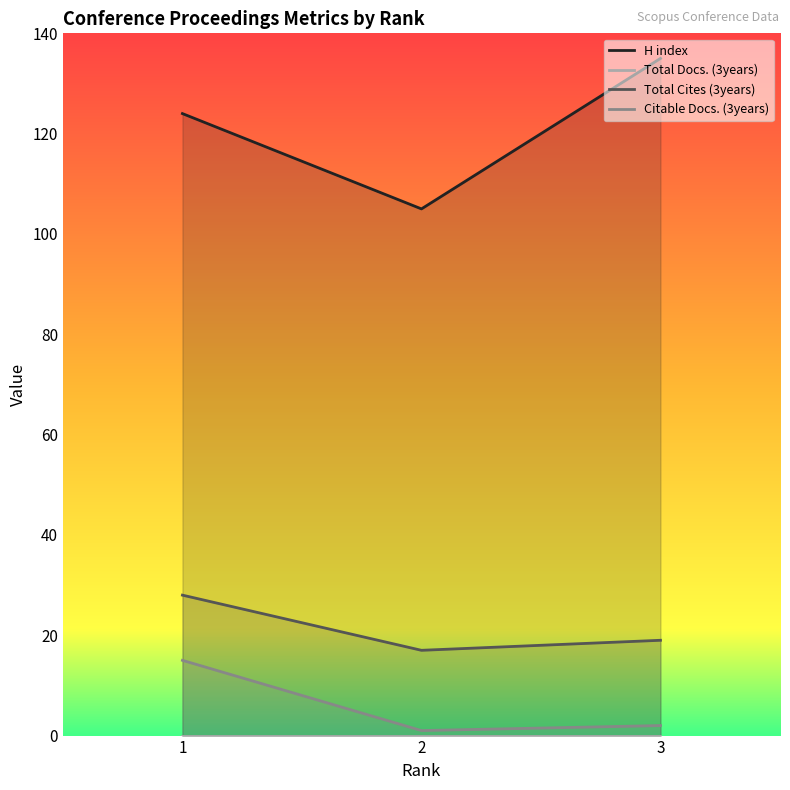

Which series has the largest range (max minus min)?

H index